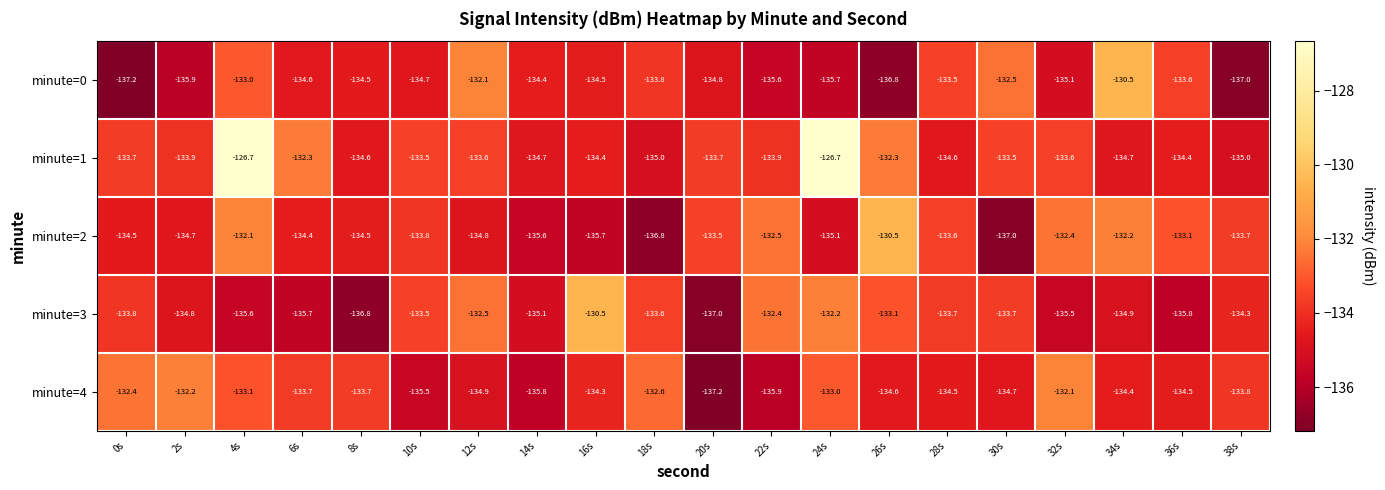

What is the smallest value displayed?

-137.2